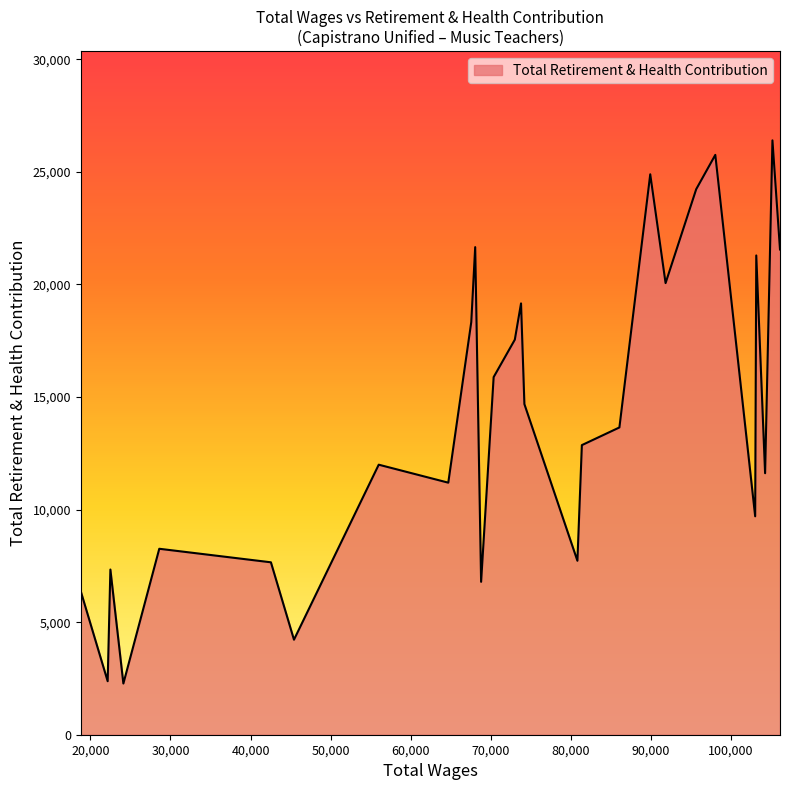

What is the difference between the maximum and minimum values?

24128